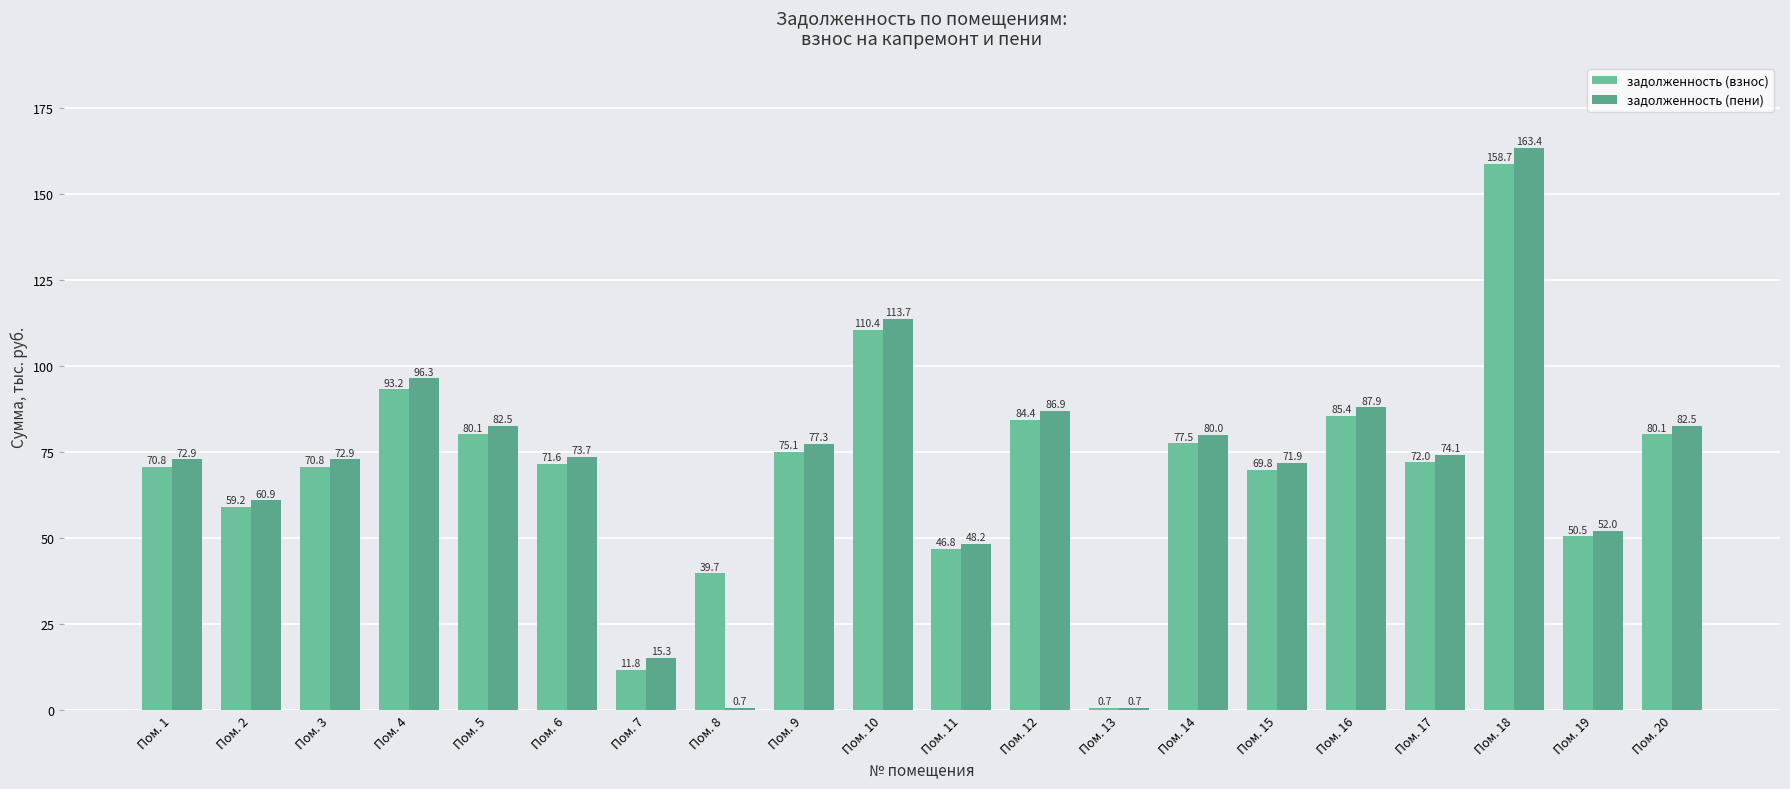

What is the sum of all задолженность (пени) values?

1414.0